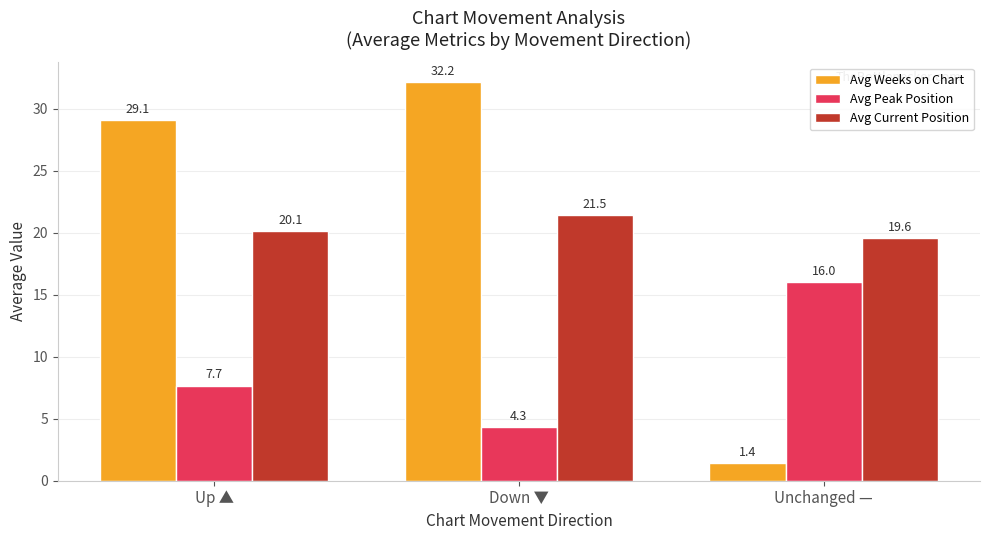

How many data points does each series have?

3